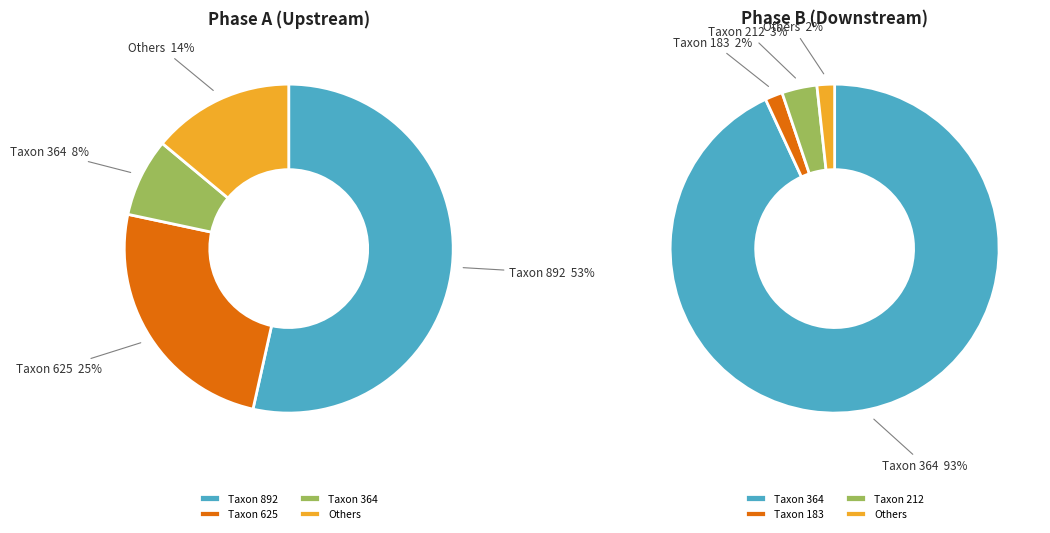

Do 12 and 5 together represent more than half of the pie?

No